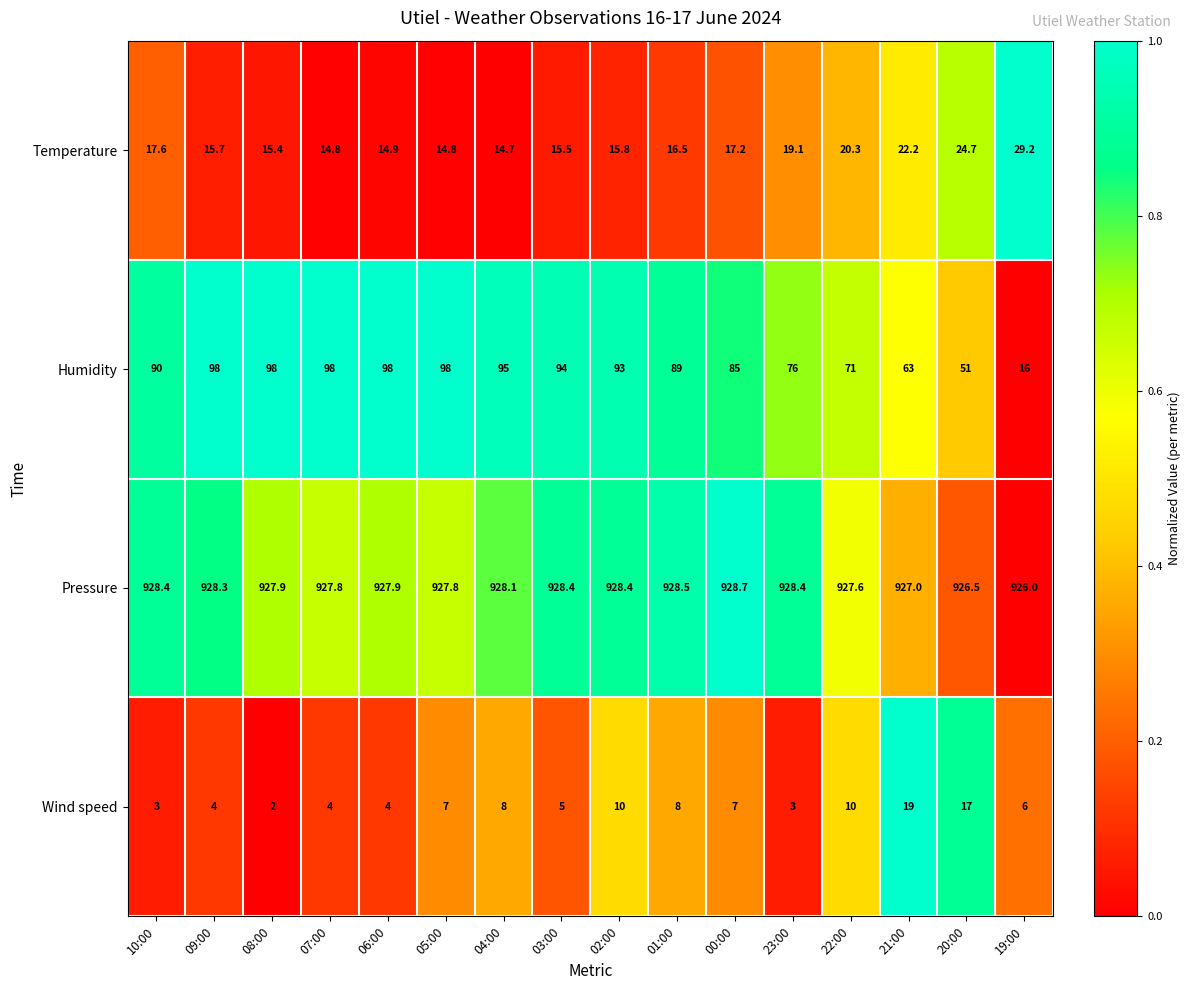

What is the minimum value for Humidity?

16.0